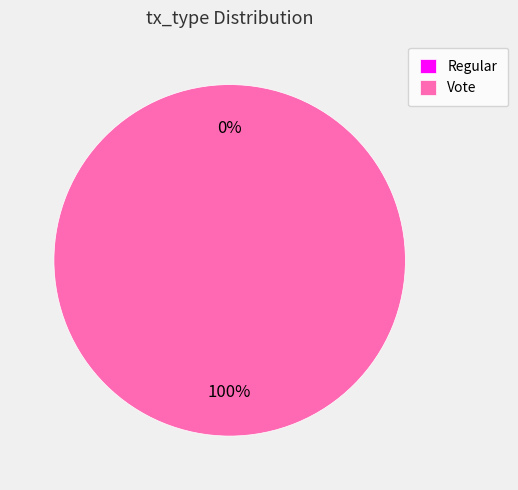

Which category has the biggest portion of the pie?

Vote